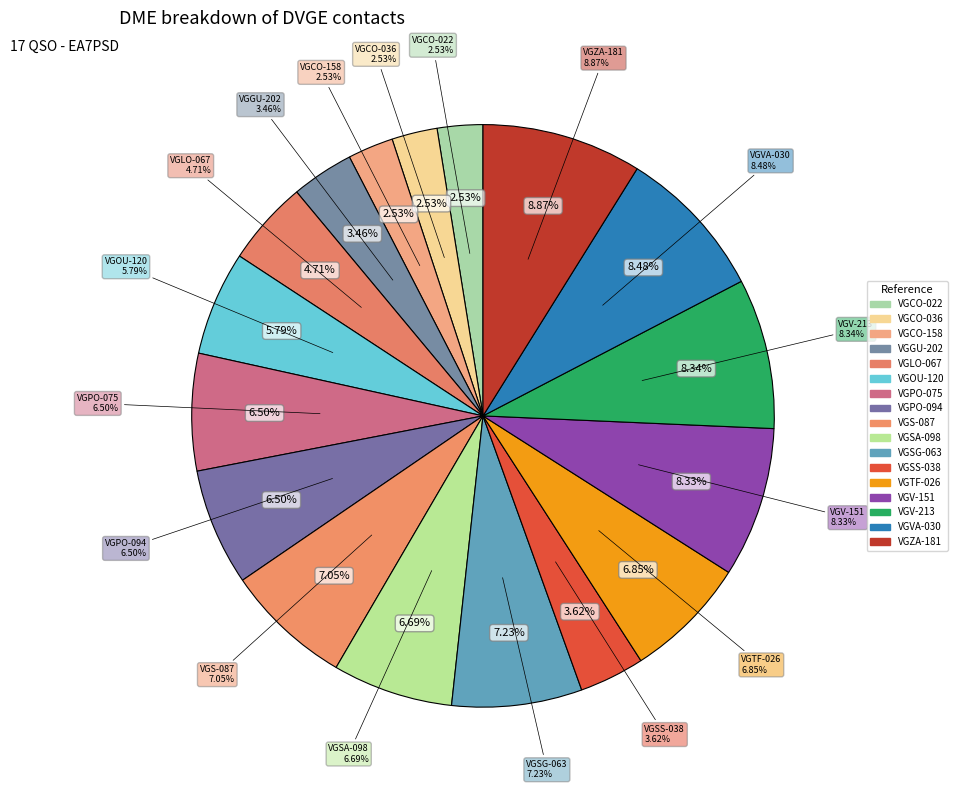

What percentage do EA2CPR/P (VGSS-038) and AN400I (VGS-087) together represent?

10.7%